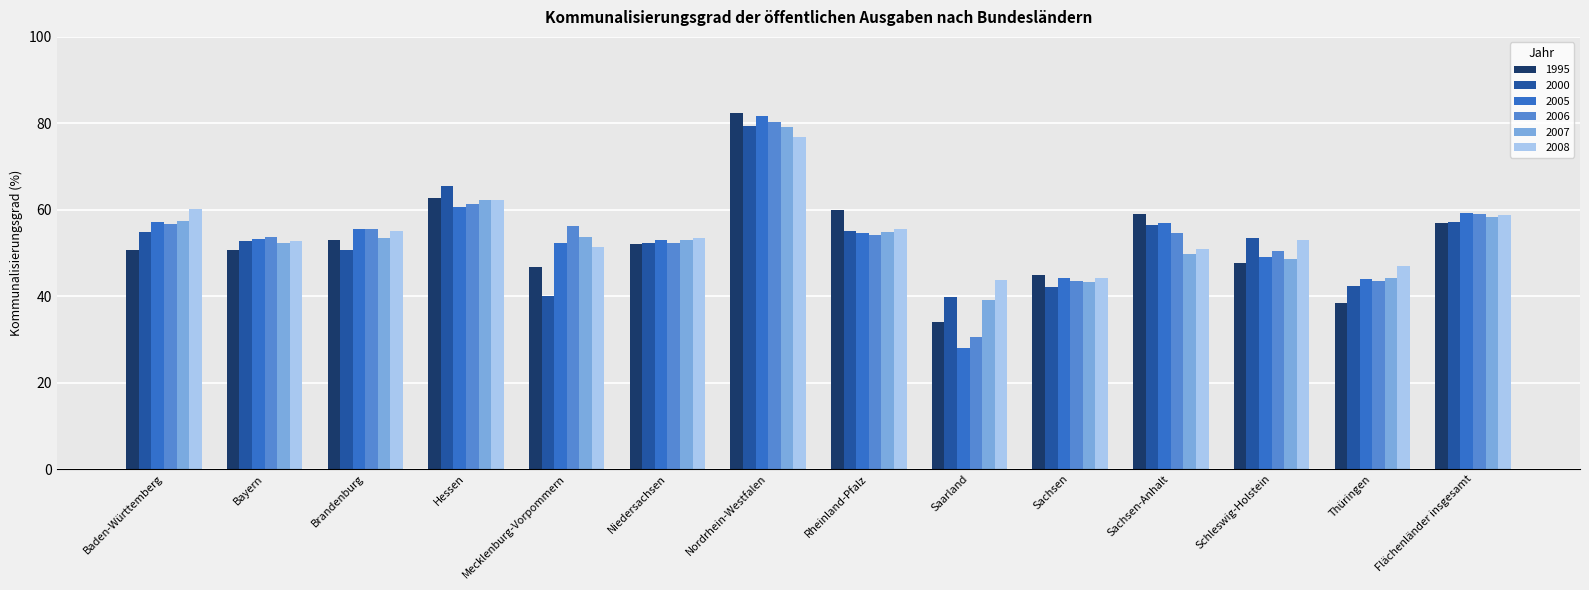

Between Sachsen-Anhalt and Thüringen, which series saw the biggest shift?

1995